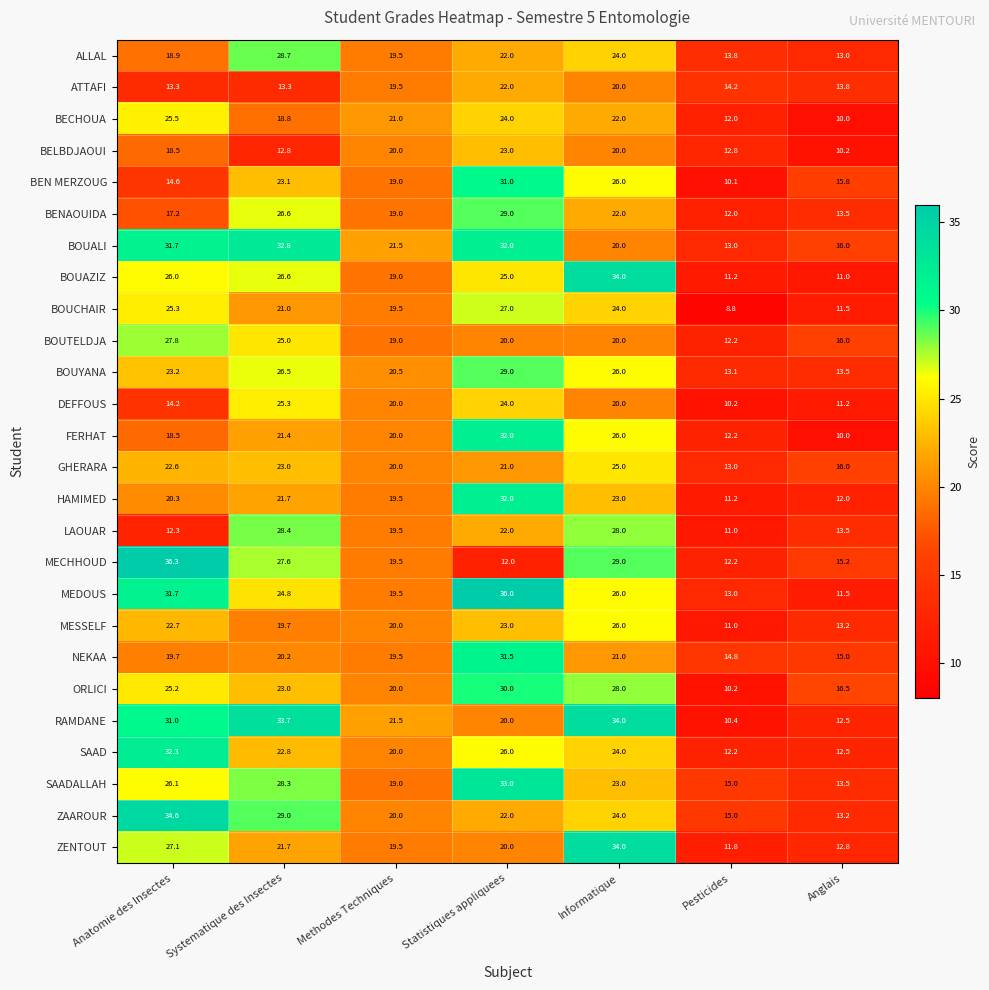

At which category is the sum across all series the highest?

Statistiques appliquees